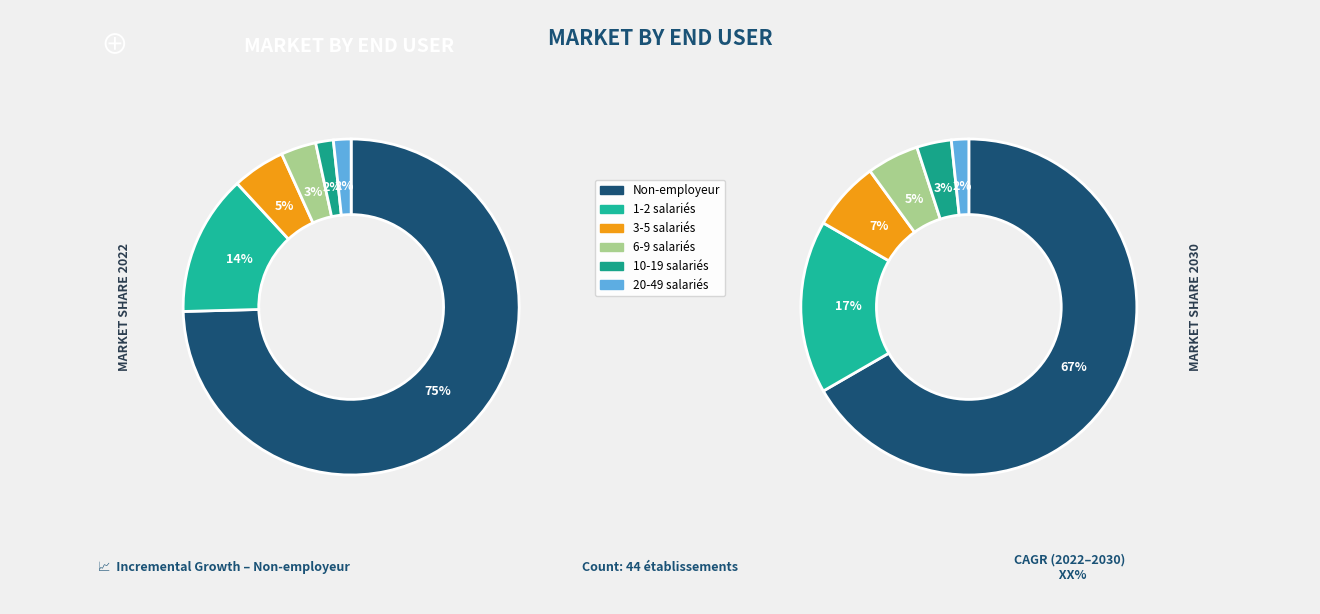

To the nearest percent, what is the combined percentage of NN and 01?

88%